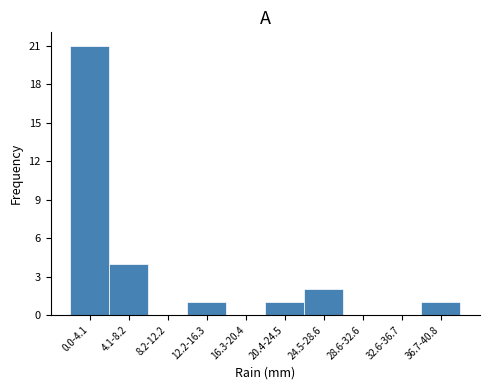

Reading left to right, transcribe all the data shown in this chart.

0.0-4.1=21	4.1-8.2=4	8.2-12.2=0	12.2-16.3=1	16.3-20.4=0	20.4-24.5=1	24.5-28.6=2	28.6-32.6=0	32.6-36.7=0	36.7-40.8=1